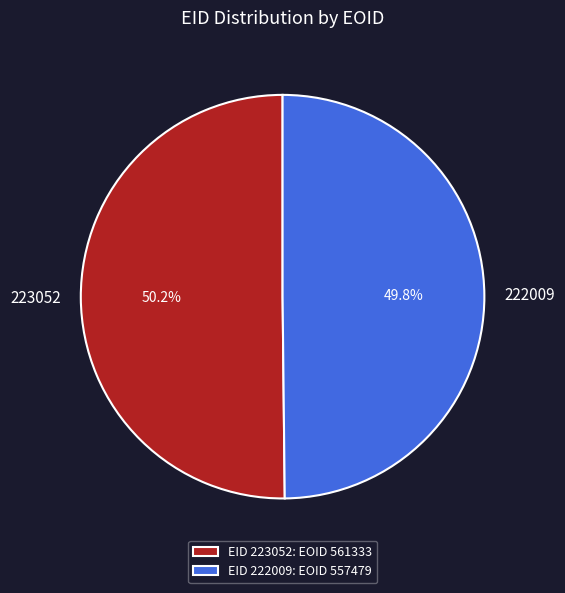

How many segments does this pie chart have?

2